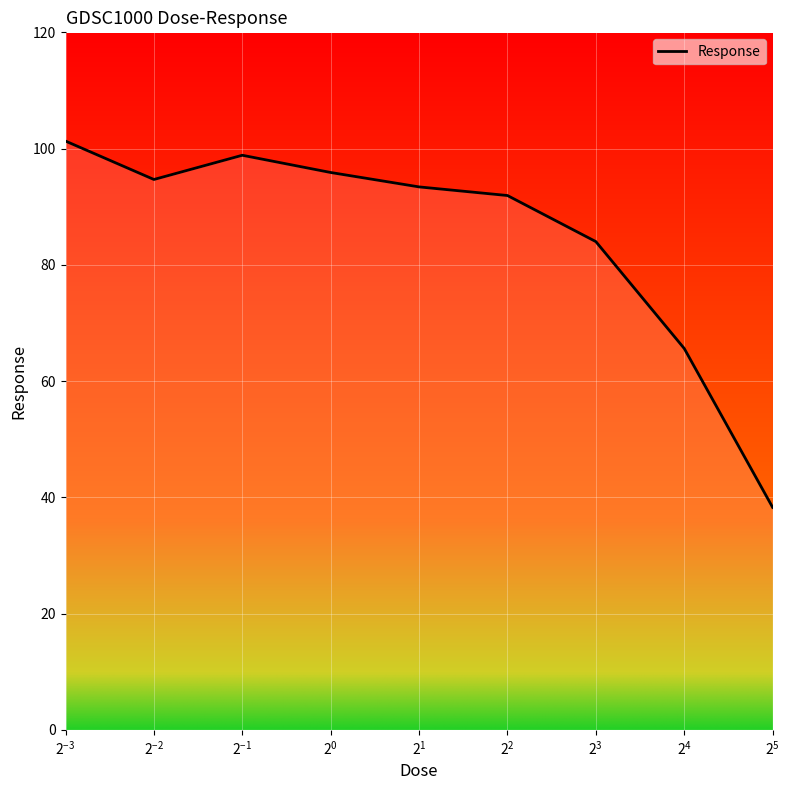

What is the maximum value shown in the chart?

101.3